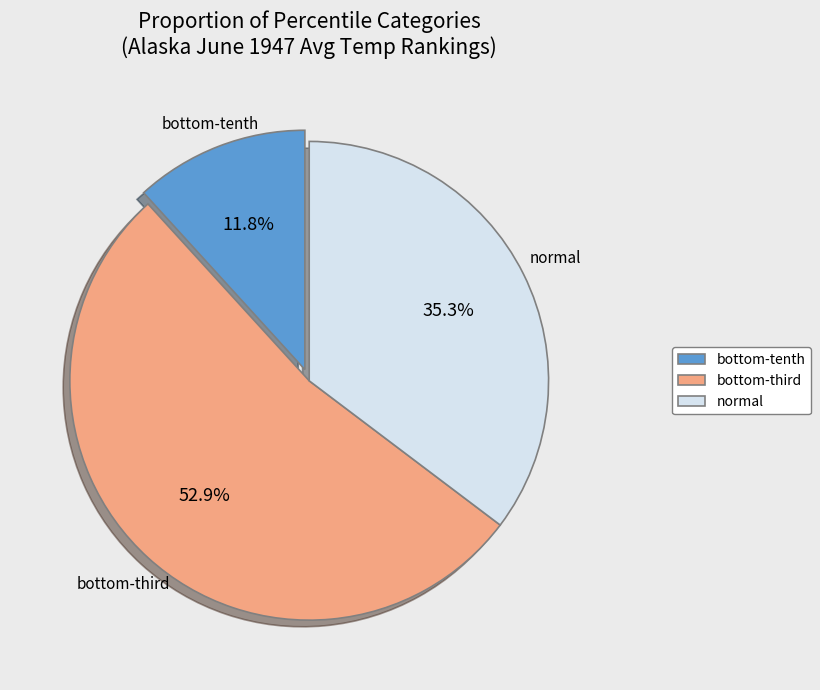

How many segments does this pie chart have?

3